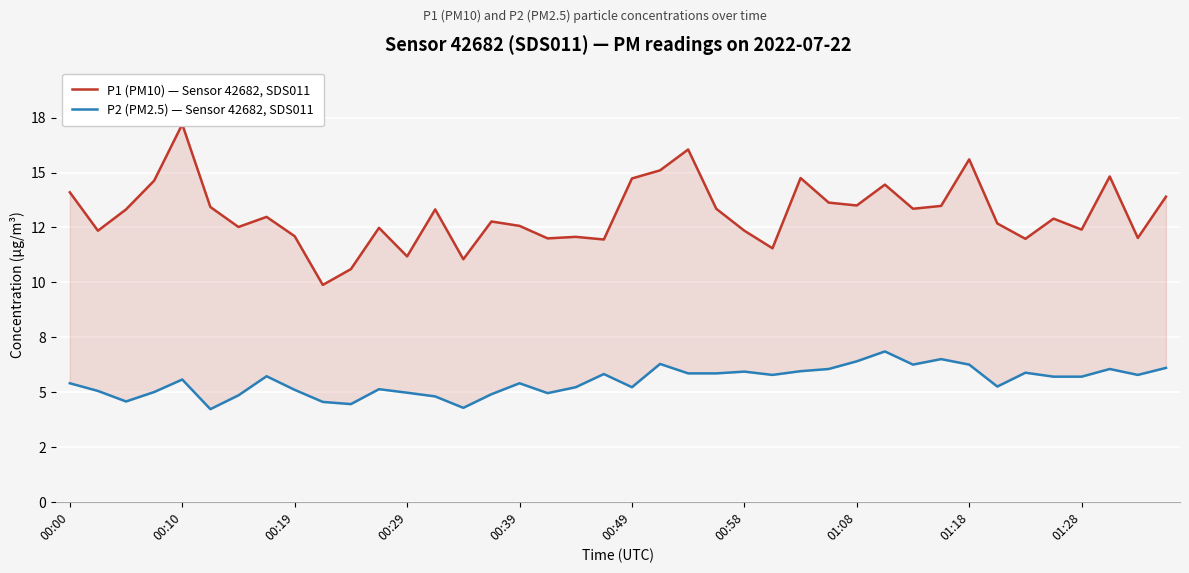

The value of P2 (PM2.5) — Sensor 42682, SDS011 at 34 is 5.9. True or false?

True